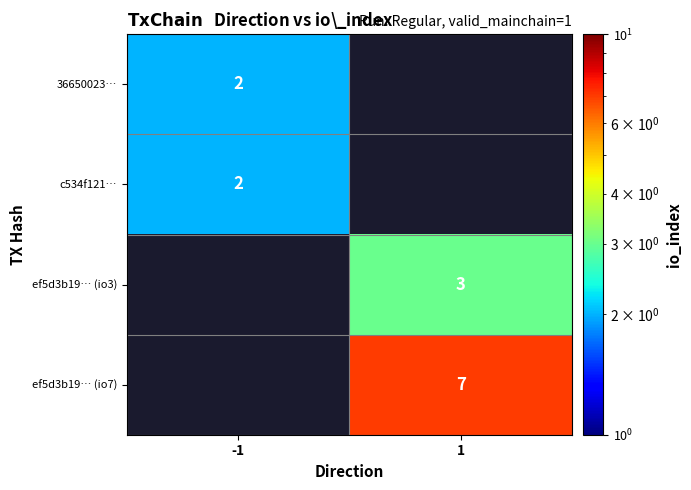

The ef5d3b19… (io3) series shows 3 at 1. True or false?

True